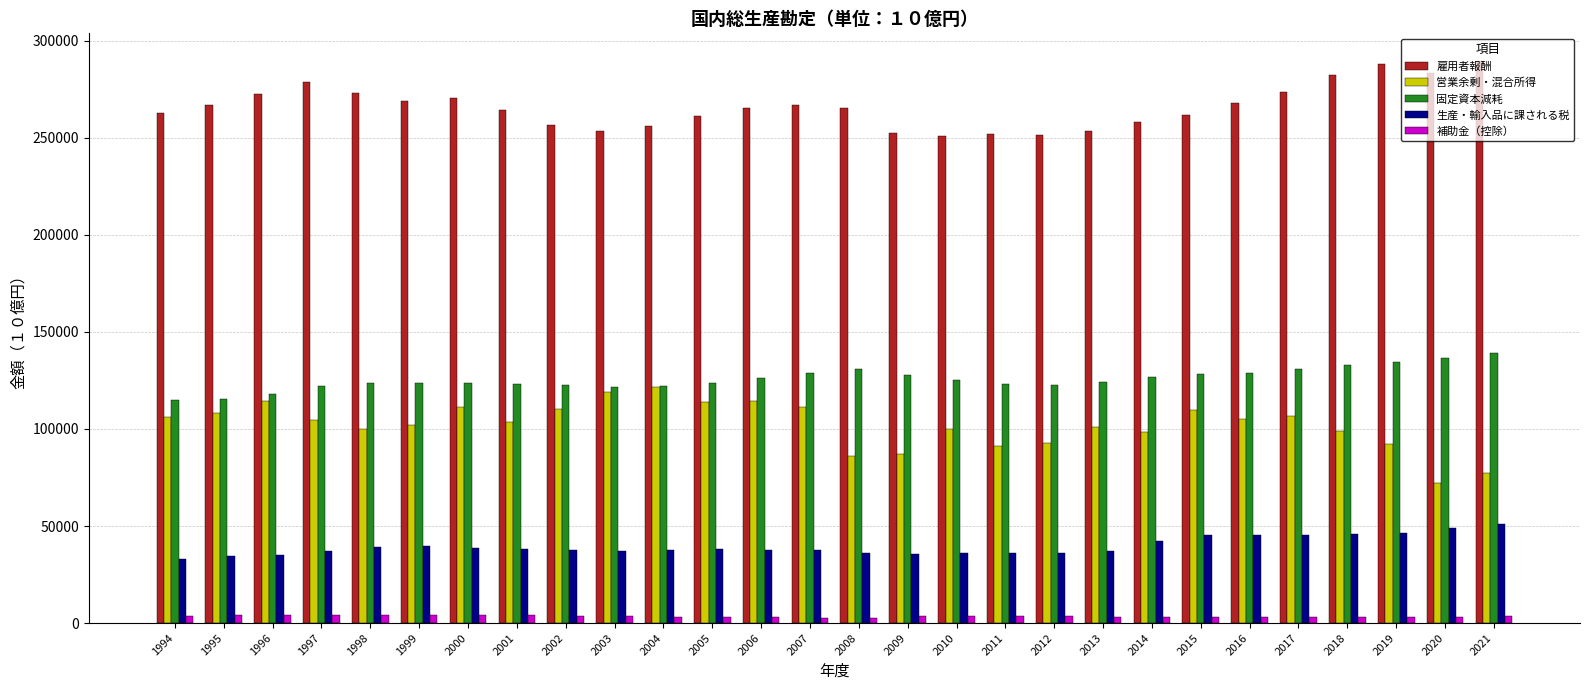

What is the approximate value of 雇用者報酬 at 1994?

262784.2